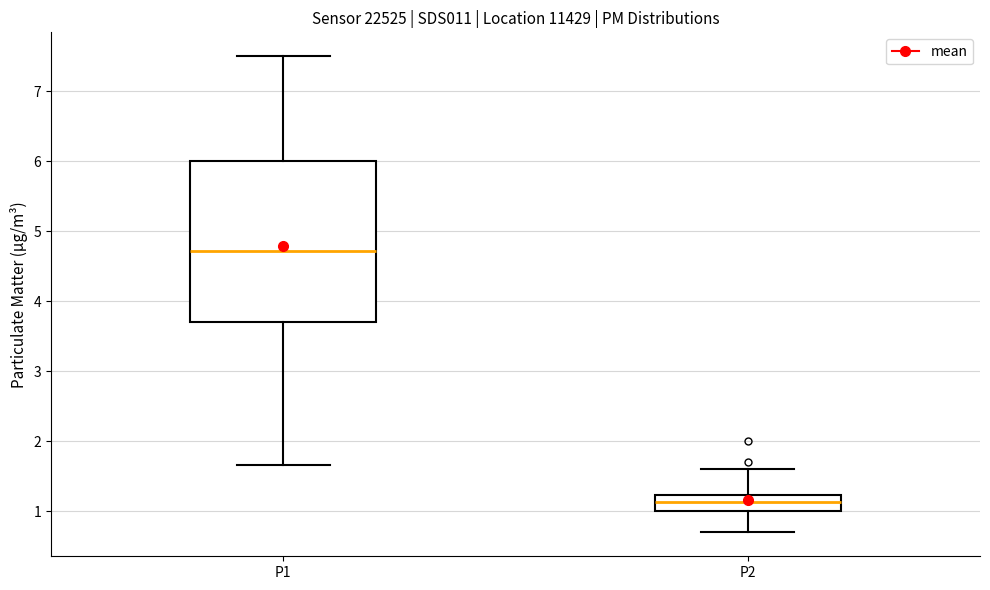

Where is the upper edge of the box for P2 on the y-axis? The values are not printed on the chart, so give them approximately, as read against the axis.

1.2